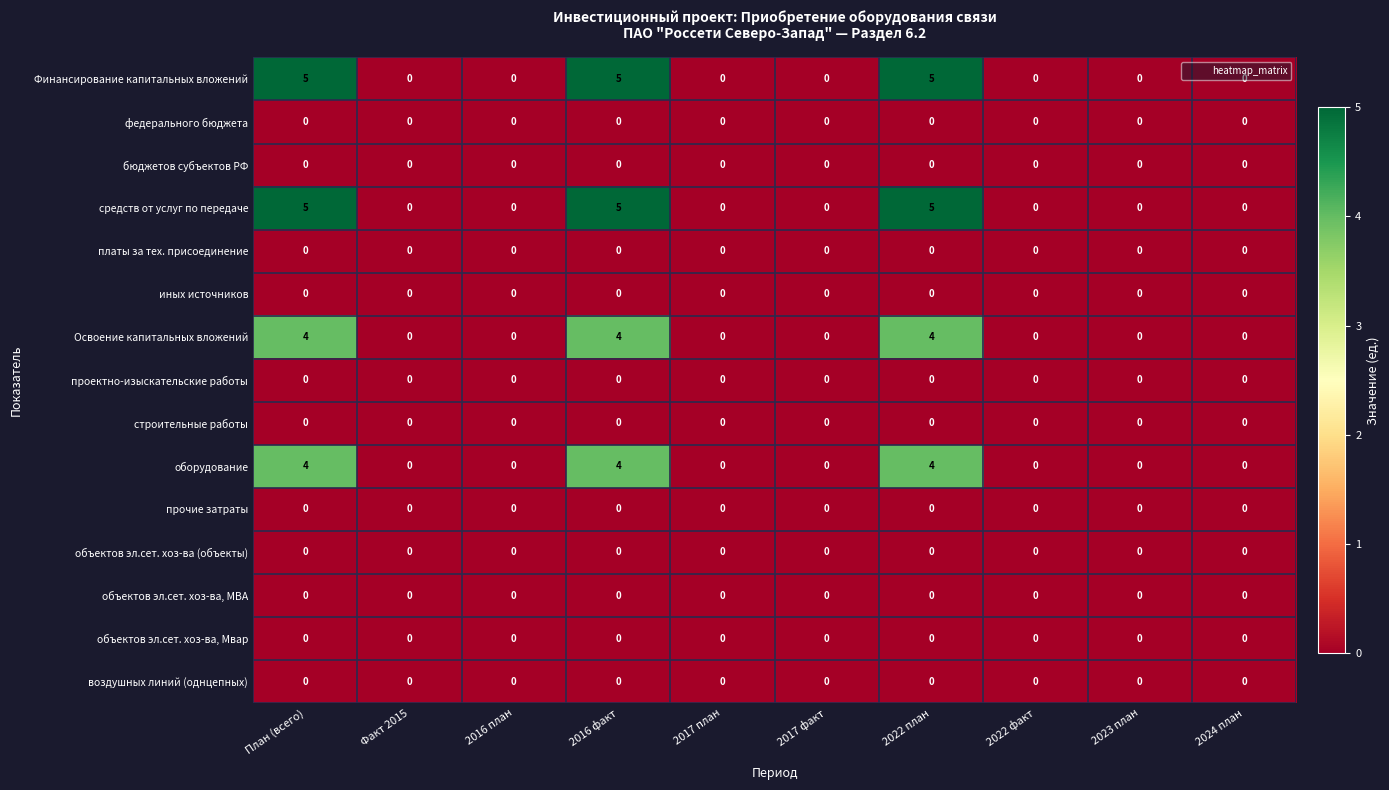

What is the difference between the highest and lowest values at 2016 факт?

5